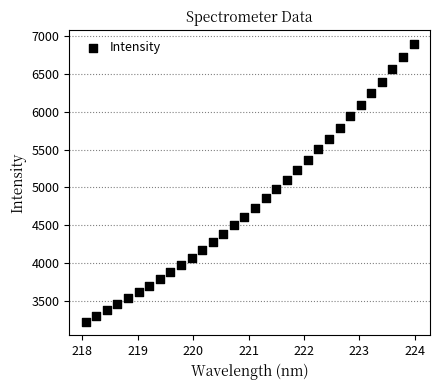

What is the range of X values (max minus min)?

5.9